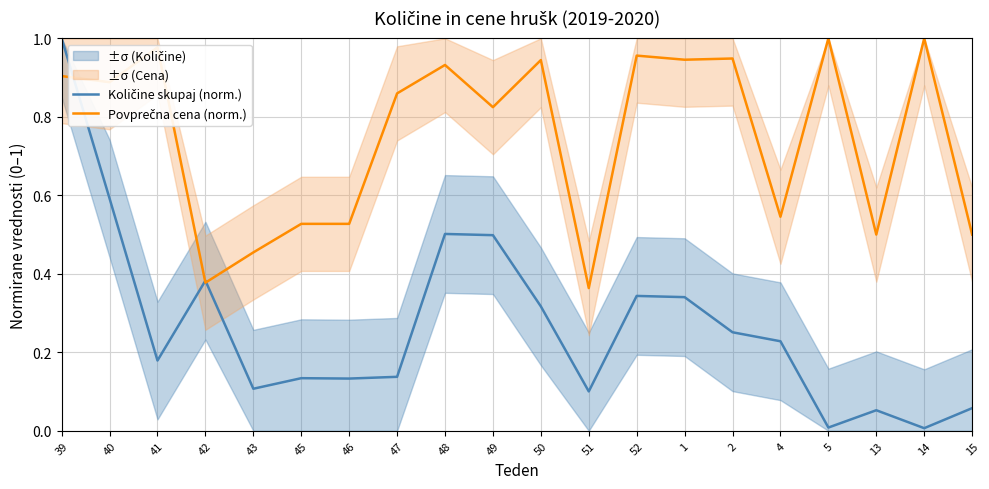

What is the label of the 18th point from the right?

41